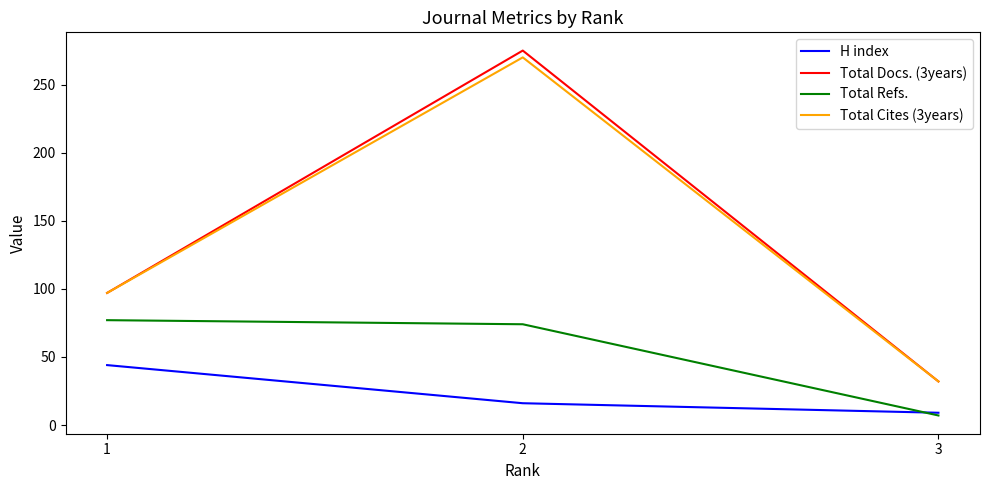

Which series has the largest range (max minus min)?

Total Docs. (3years)